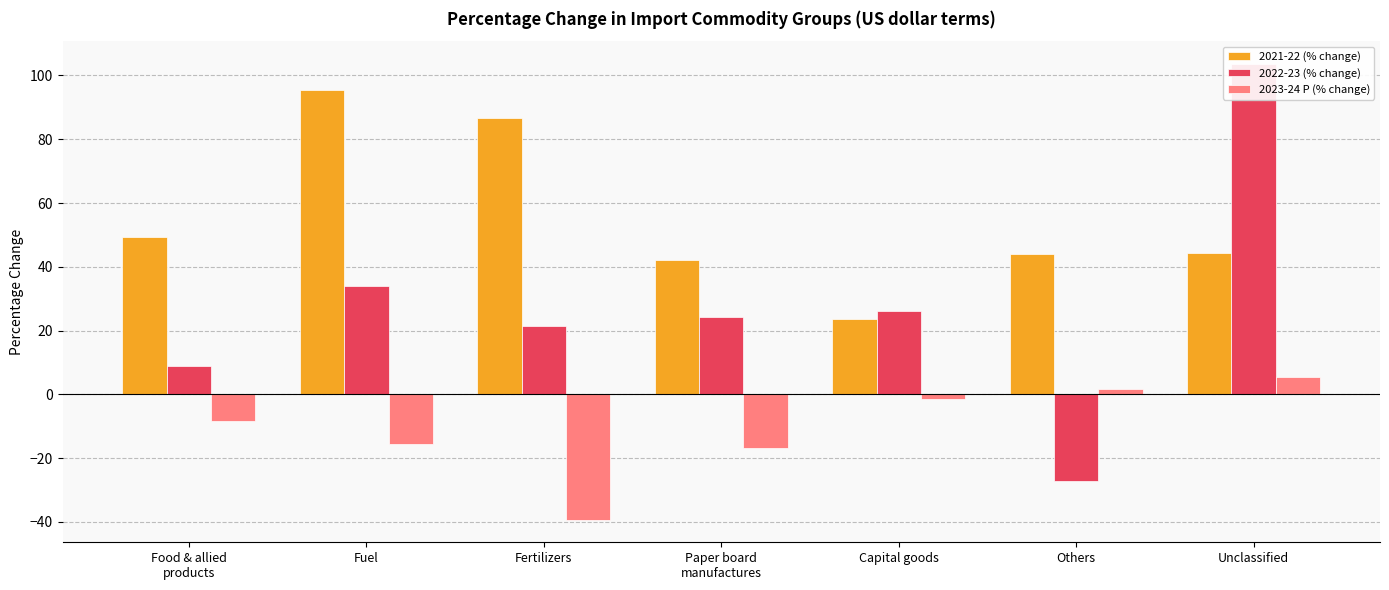

What position from the left is Food & allied
products?

1